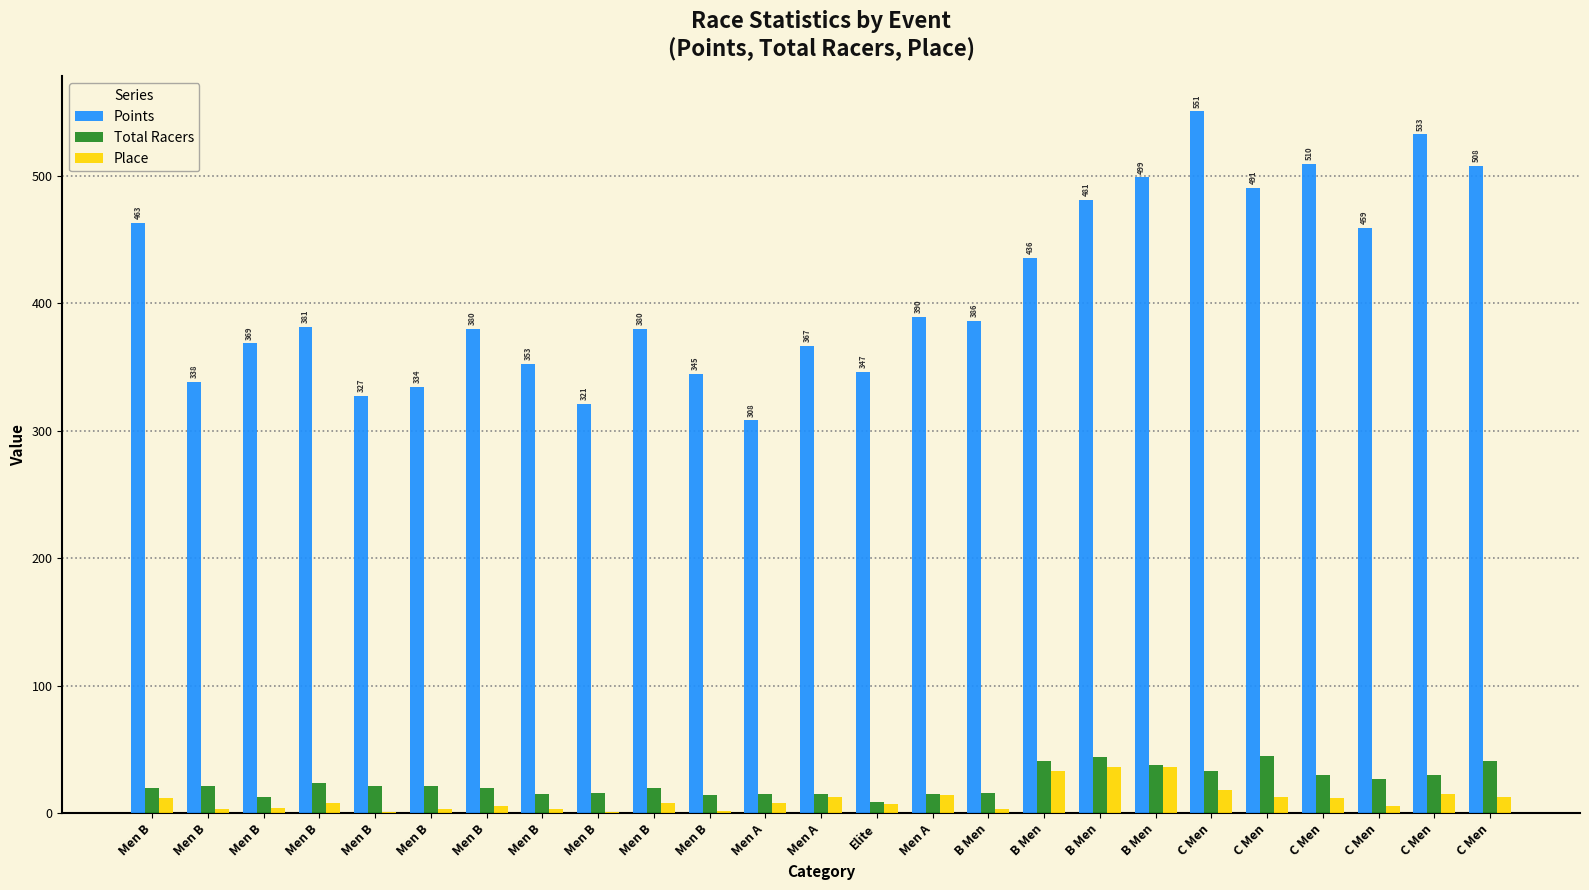

Reading left to right, transcribe all the data shown in this chart.

Points: Men B=463.2	Men B=338.1	Men B=368.6	Men B=381.5	Men B=327.4	Men B=334.3	Men B=380.0	Men B=352.6	Men B=321.3	Men B=379.8	Men B=344.8	Men A=308.1	Men A=366.6	Elite=346.5	Men A=389.6	B Men=386.1	B Men=435.8	B Men=481.4	B Men=498.7	C Men=550.5	C Men=490.8	C Men=509.7	C Men=459.1	C Men=532.6	C Men=507.6
Total Racers: Men B=20.0	Men B=21.0	Men B=13.0	Men B=24.0	Men B=21.0	Men B=21.0	Men B=20.0	Men B=15.0	Men B=16.0	Men B=20.0	Men B=14.0	Men A=15.0	Men A=15.0	Elite=9.0	Men A=15.0	B Men=16.0	B Men=41.0	B Men=44.0	B Men=38.0	C Men=33.0	C Men=45.0	C Men=30.0	C Men=27.0	C Men=30.0	C Men=41.0
Place: Men B=12.0	Men B=3.0	Men B=4.0	Men B=8.0	Men B=1.0	Men B=3.0	Men B=6.0	Men B=3.0	Men B=1.0	Men B=8.0	Men B=2.0	Men A=8.0	Men A=13.0	Elite=7.0	Men A=14.0	B Men=3.0	B Men=33.0	B Men=36.0	B Men=36.0	C Men=18.0	C Men=13.0	C Men=12.0	C Men=6.0	C Men=15.0	C Men=13.0